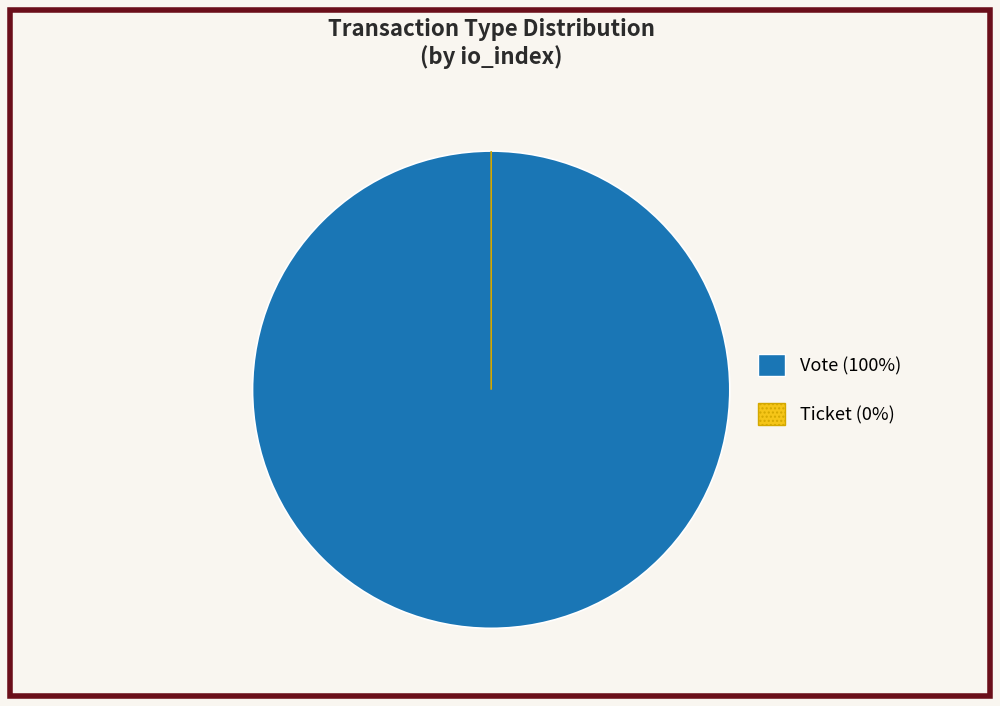

To the nearest percent, what percentage of the pie is Vote (io_index=1)?

100%